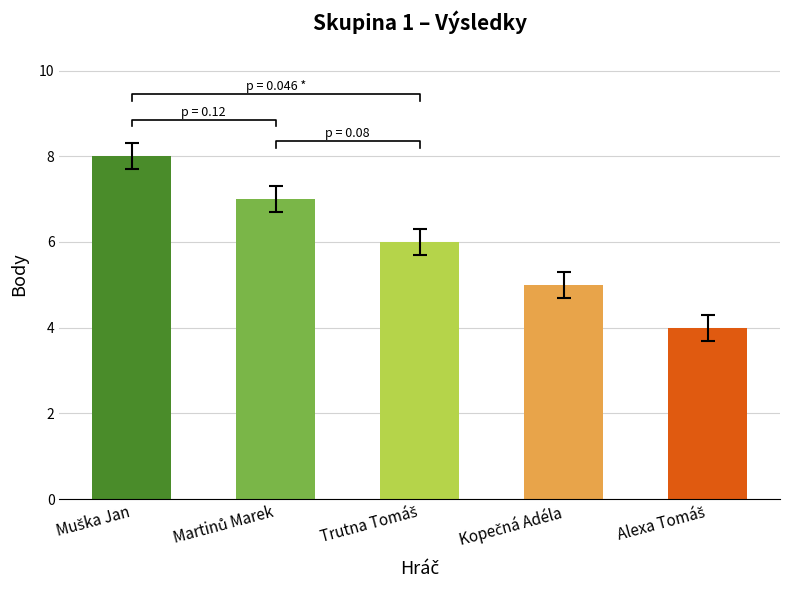

How many values are below 6?

2